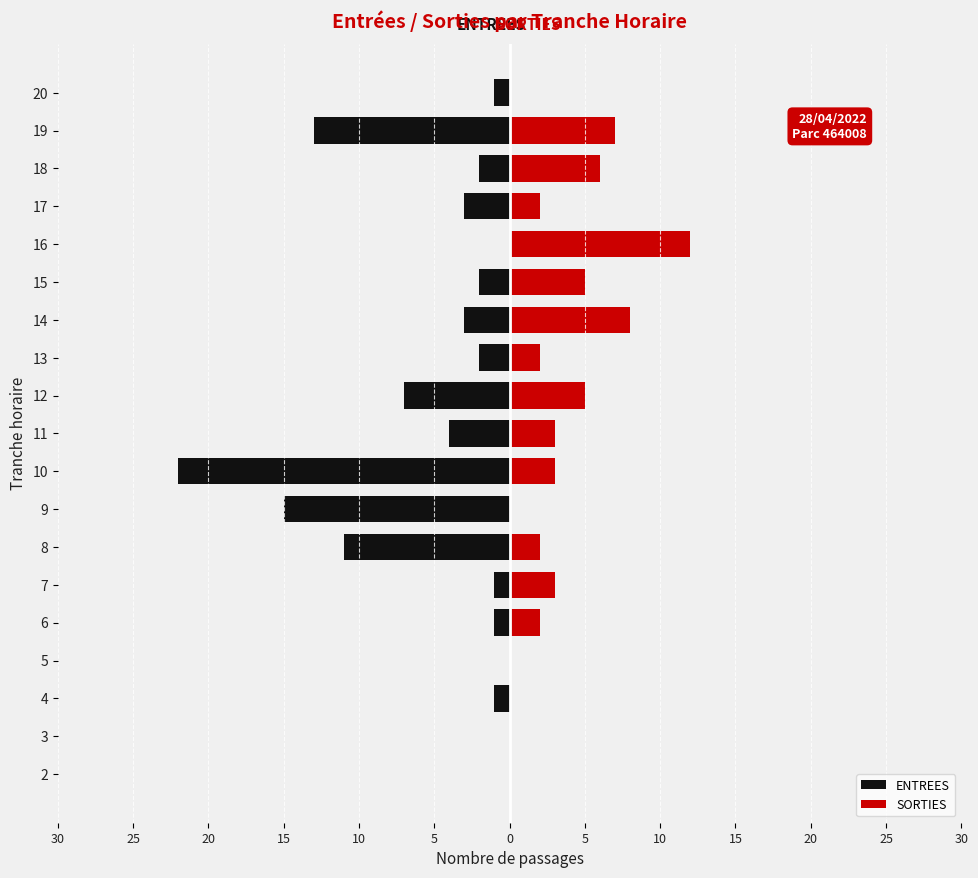

Reading right to left, list all the values displayed in this chart.

ENTREES: -1	-13	-2	-3	0	-2	-3	-2	-7	-4	-22	-15	-11	-1	-1	0	-1	0	0
SORTIES: 0	7	6	2	12	5	8	2	5	3	3	0	2	3	2	0	0	0	0